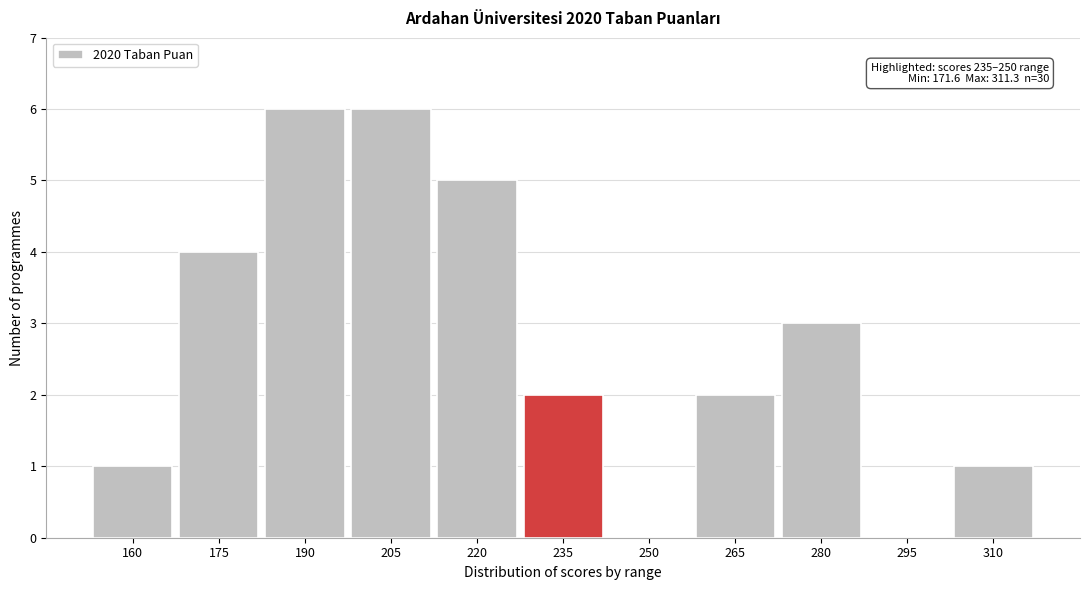

Reading left to right, transcribe all the data shown in this chart.

160=1	175=4	190=6	205=6	220=5	235=2	250=0	265=2	280=3	295=0	310=1